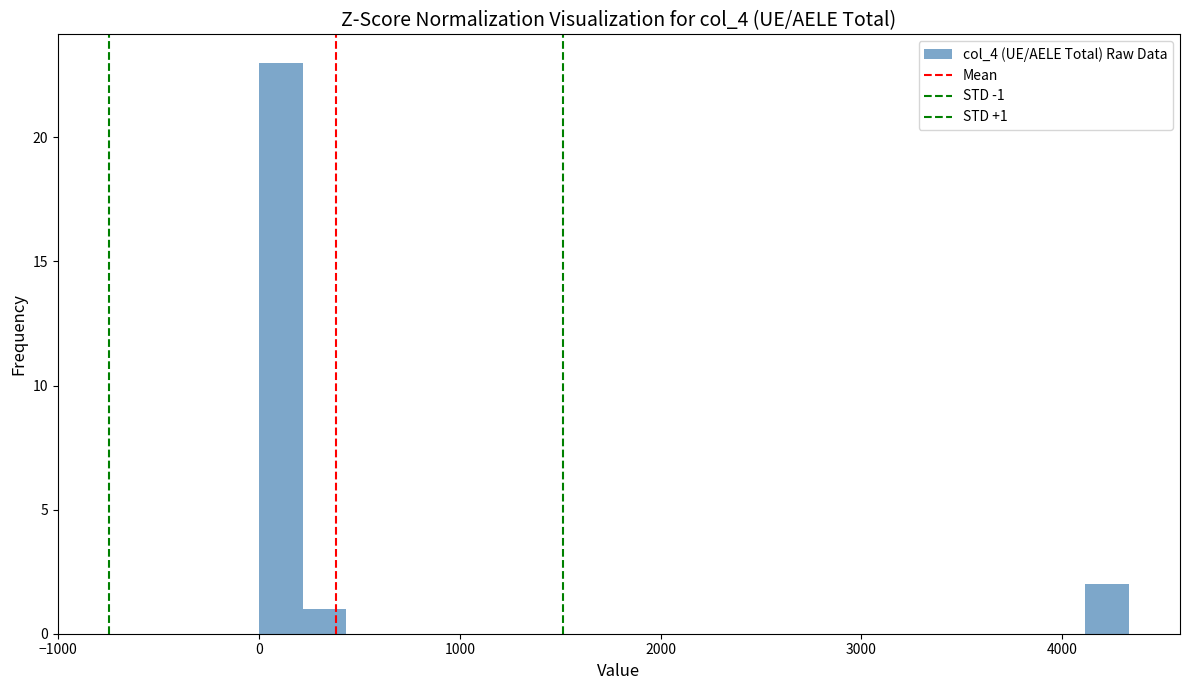

Around what value on the x-axis is the tallest bar? Give the approximate position of its centre, as read against the axis.

100